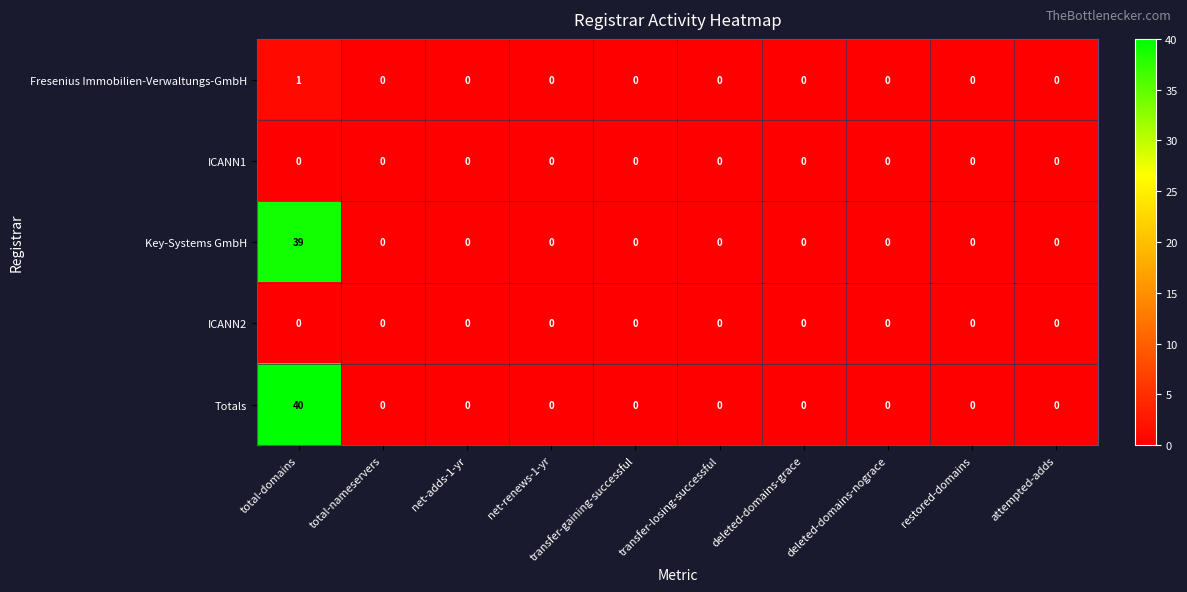

Which category has the highest value in the Fresenius Immobilien-Verwaltungs-GmbH series?

total-domains